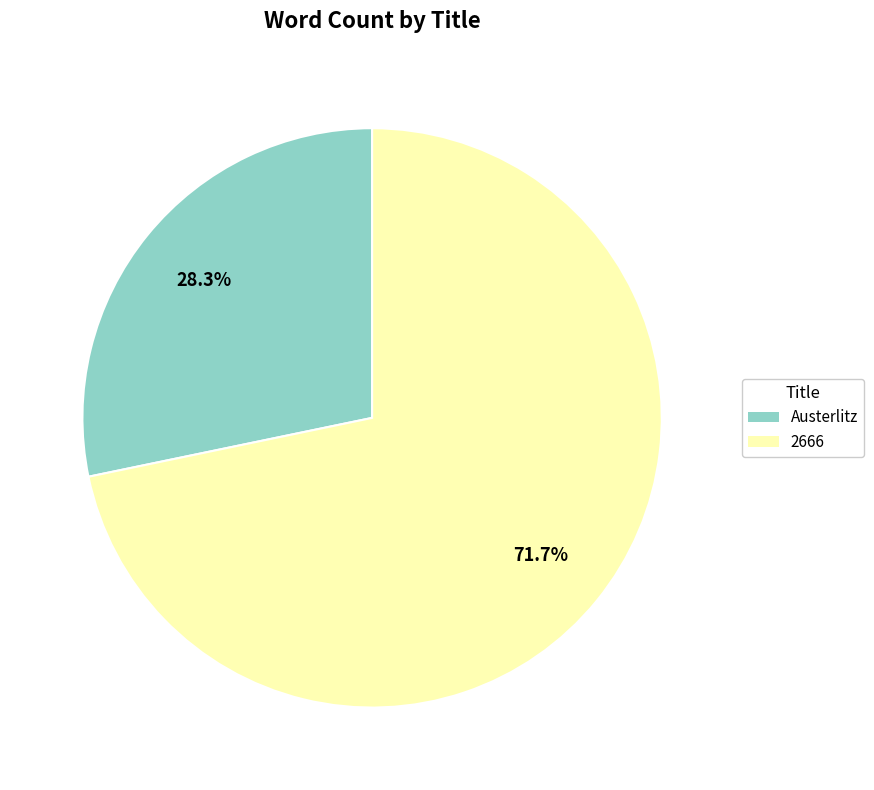

What is the ratio of the value at 2666 to the value at Austerlitz?

2.5